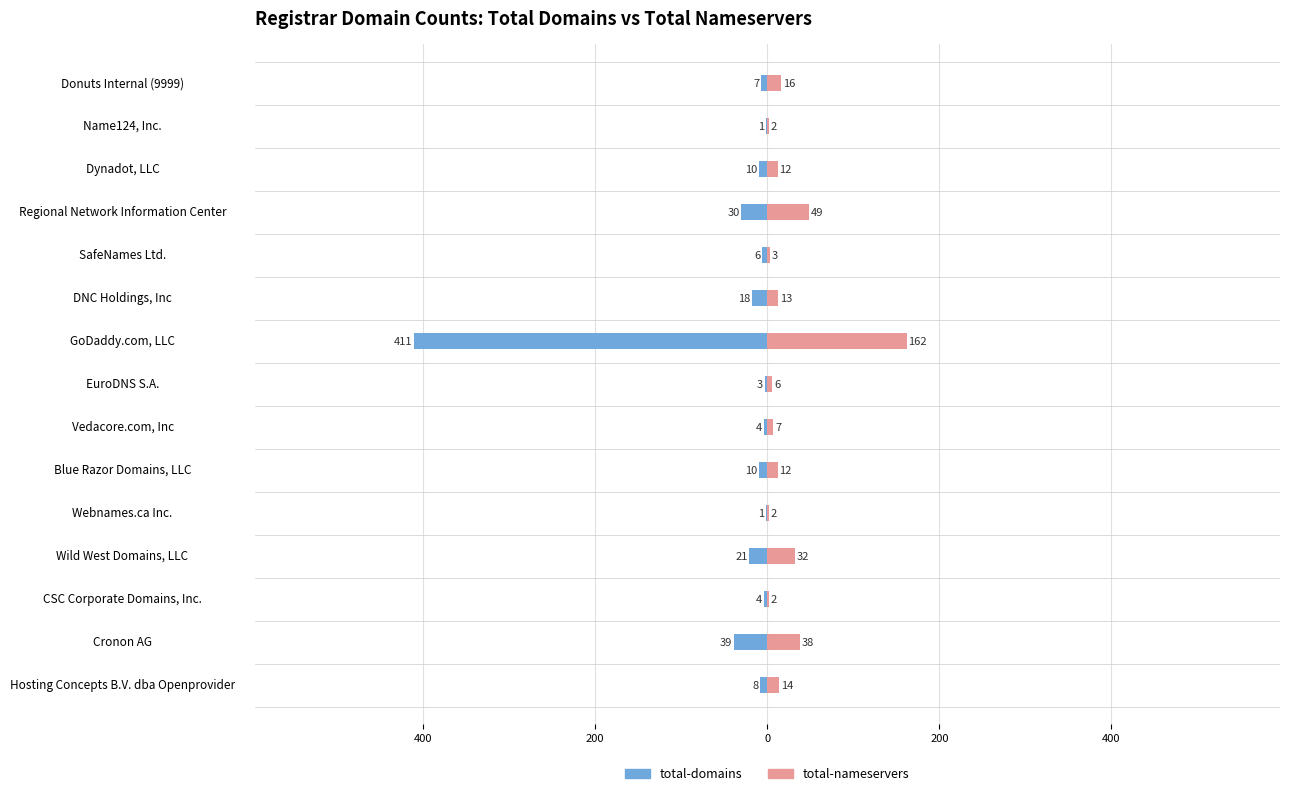

What is the difference between the maximum and minimum values in the total-domains series?

410